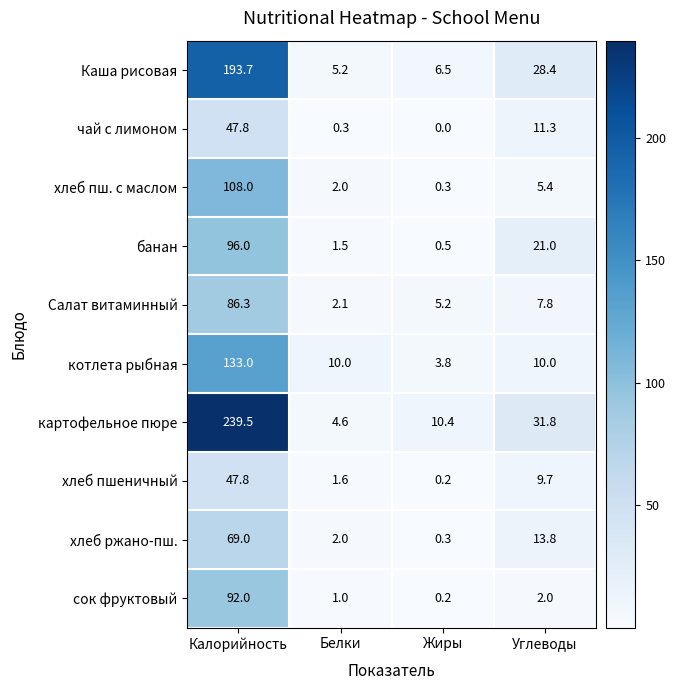

What is the approximate value of чай с лимоном at Углеводы?

11.3